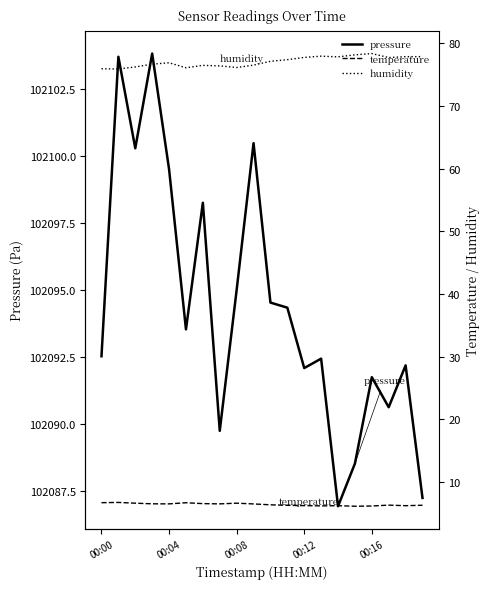

Is it true that pressure equals 102099.5 at 00:04?

True